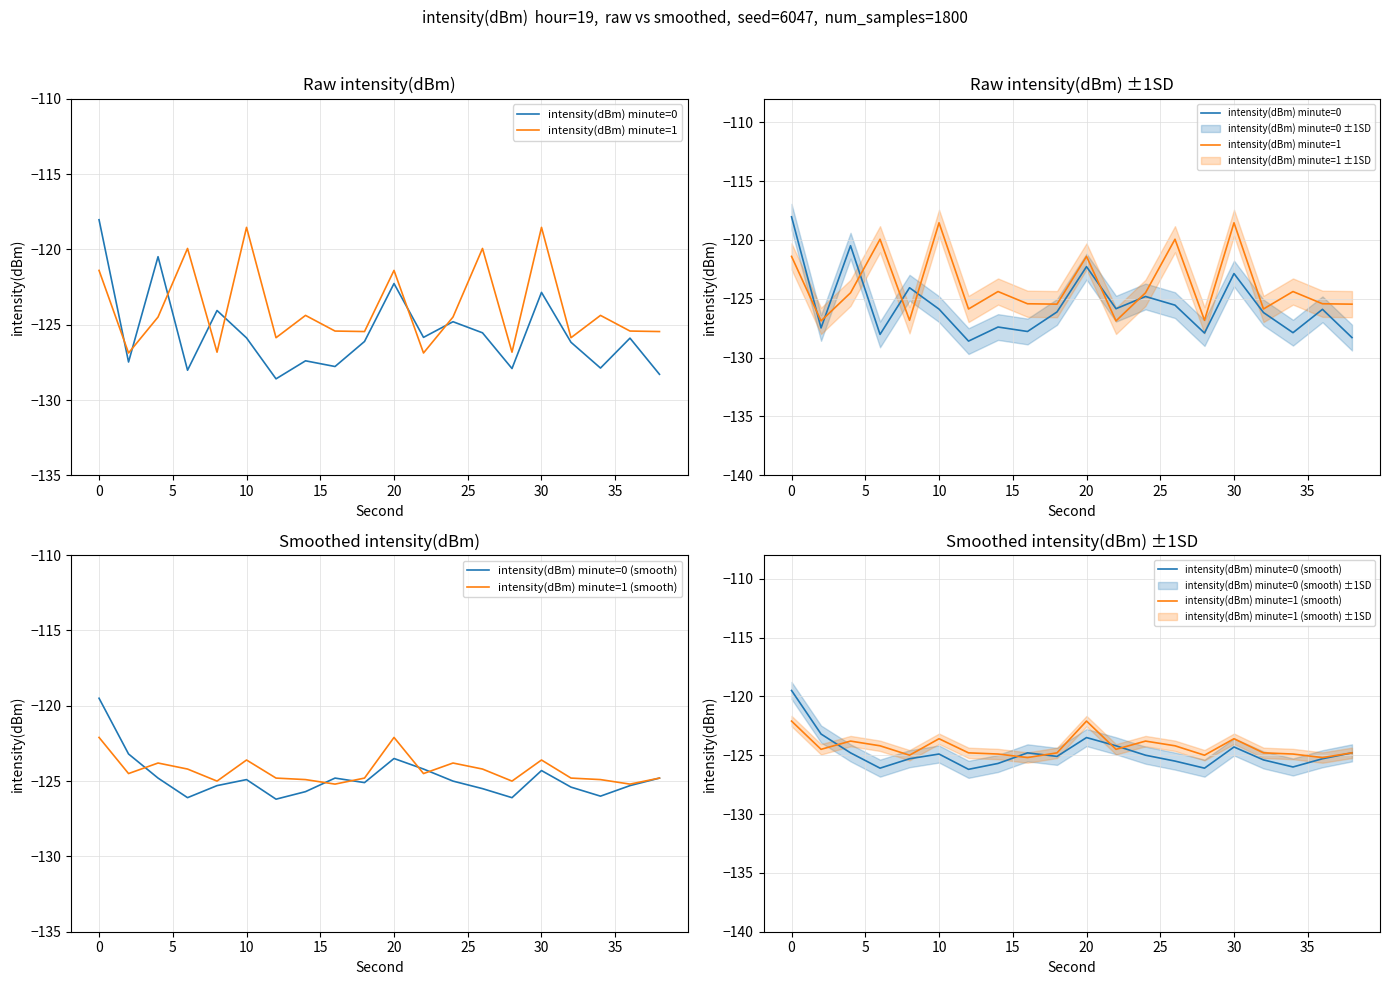

What is the difference between the maximum and minimum values in the intensity(dBm) minute=1 series?

8.3